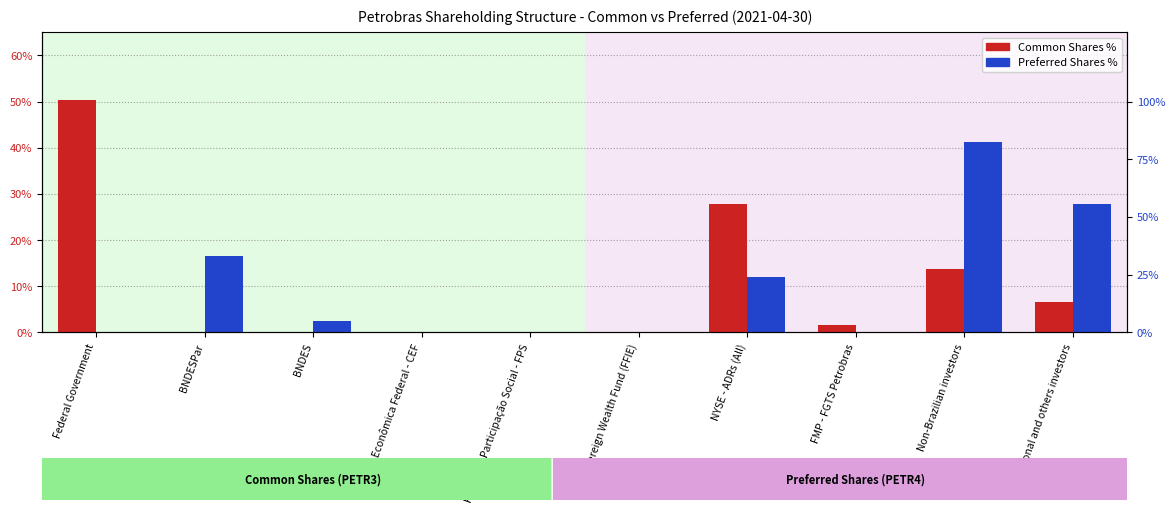

The Preferred Shares % (PETR4) series shows 0.1 at NYSE - ADRs (All). True or false?

False